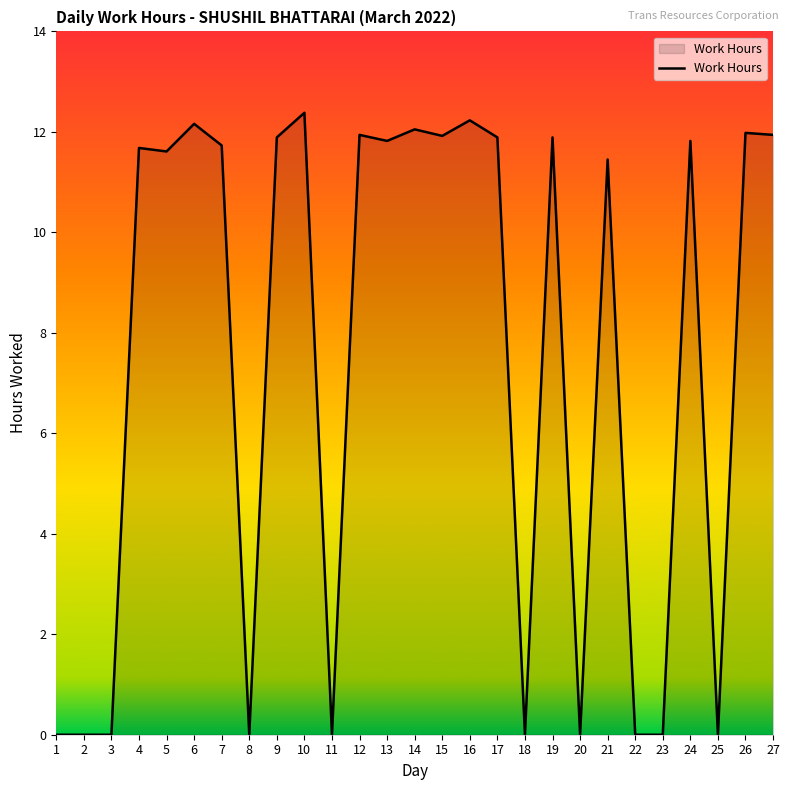

At which label does the data first exceed 11?

4